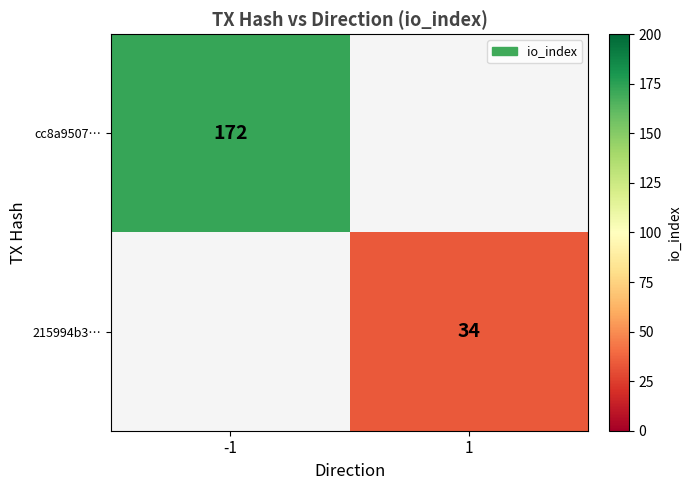

The cc8a9507… series shows 261 at -1. True or false?

False